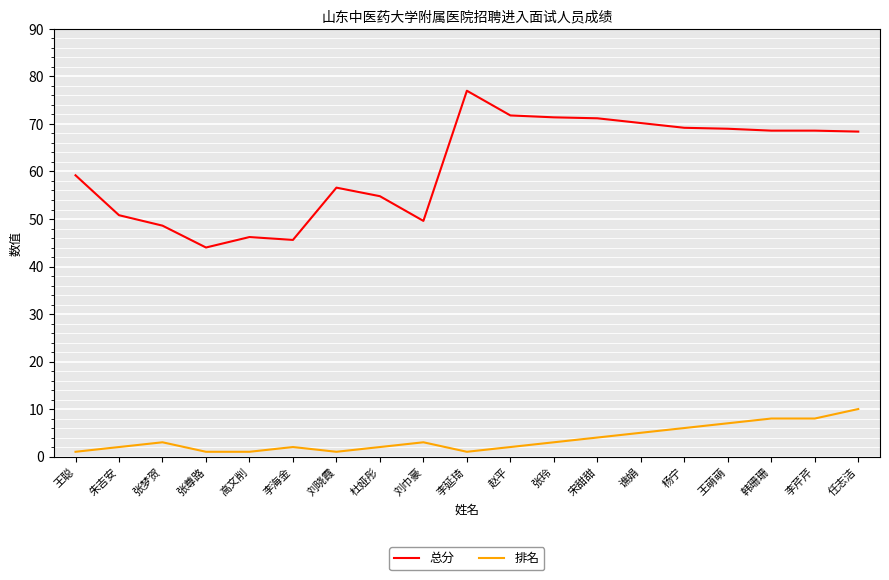

True or false: 总分 has more than 0 points higher than both neighbors.

True